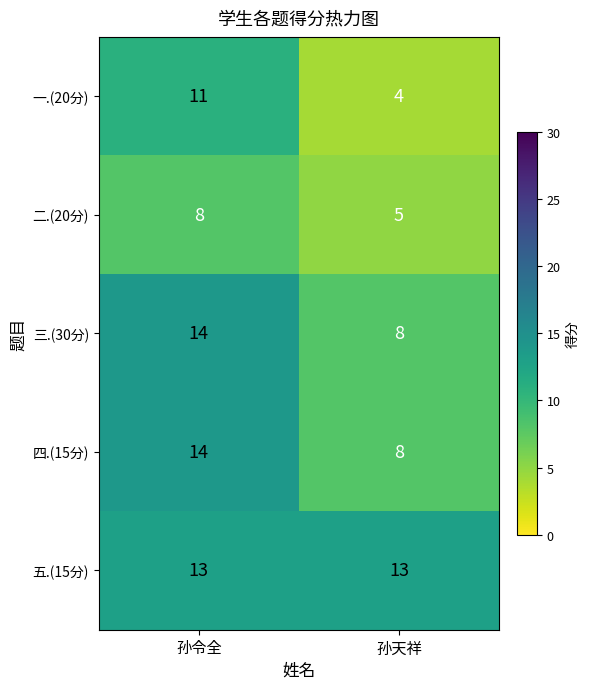

Is it true that 三.(30分) equals 14 at 孙令全?

True